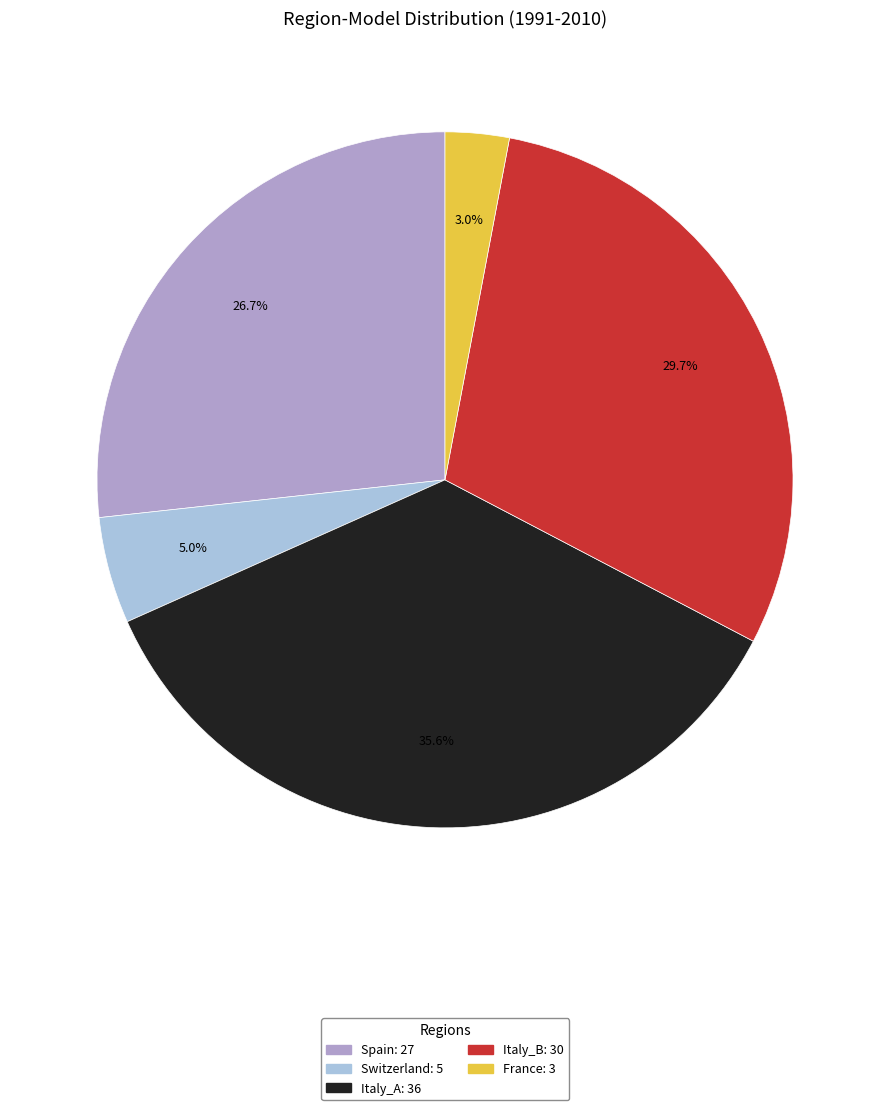

Count the number of slices in the pie.

5